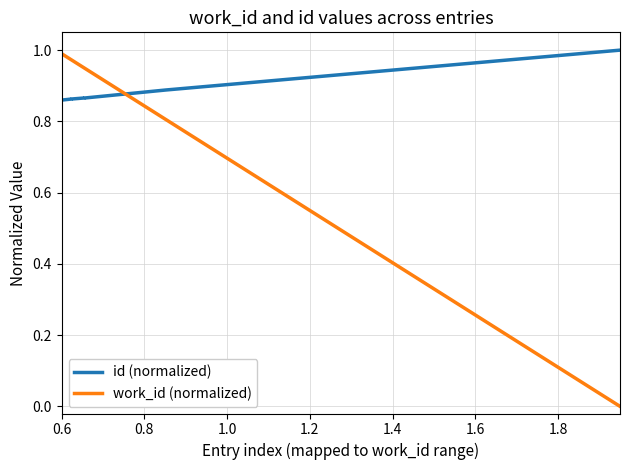

How many times do work_id (normalized) and id (normalized) cross each other?

1